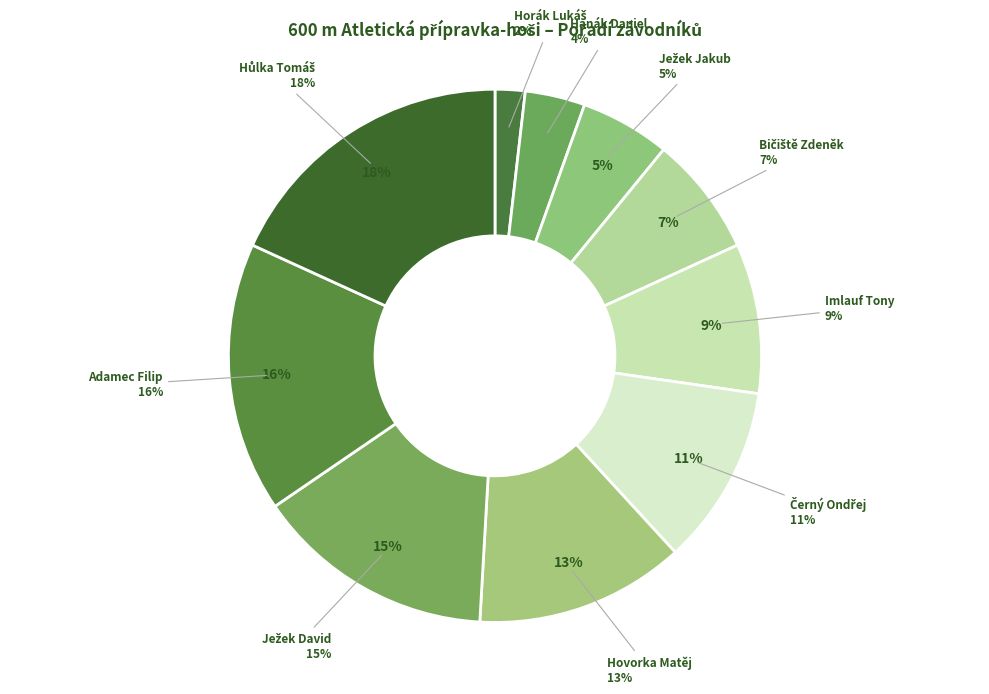

Is the sum of Ježek David and Hanák Daniel greater than half?

No